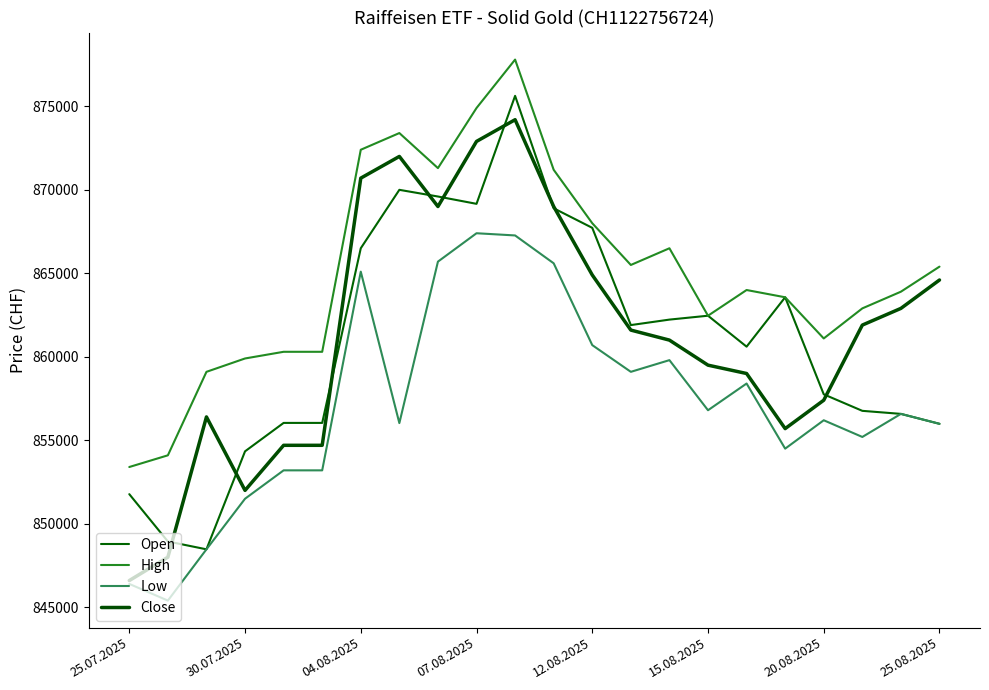

True or false: High and Close intersect in this chart.

False